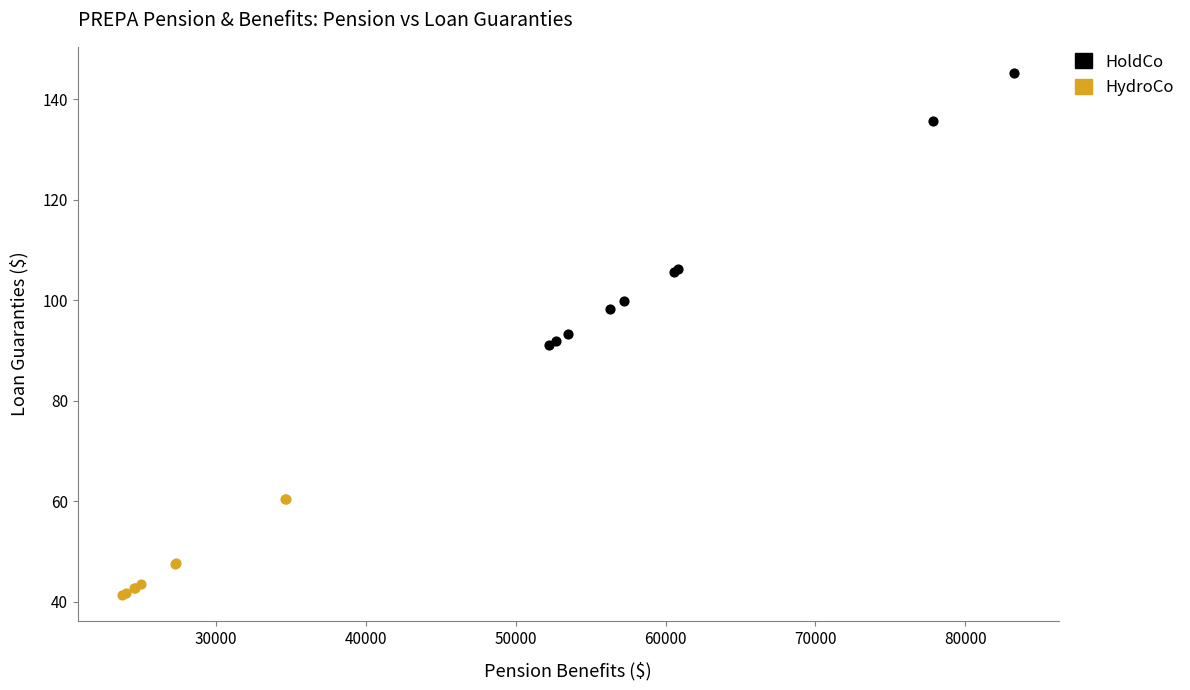

Which series has the widest spread of Y values?

HoldCo